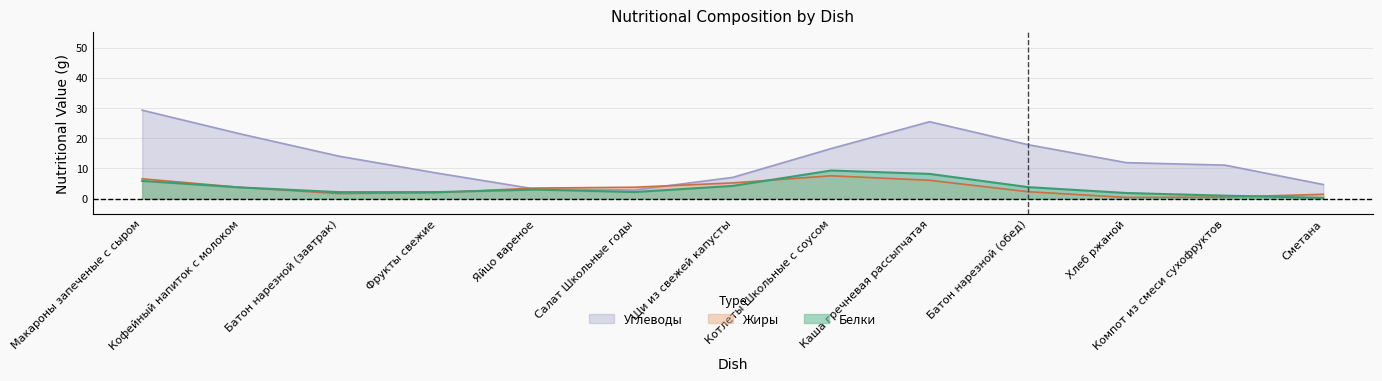

Between Котлеты Школьные с соусом and Салат Школьные годы, which is larger?

Котлеты Школьные с соусом